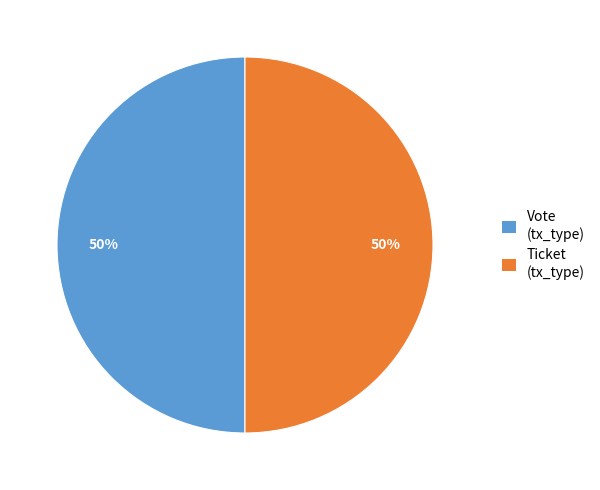

To the nearest percent, what is the average slice percentage?

50%